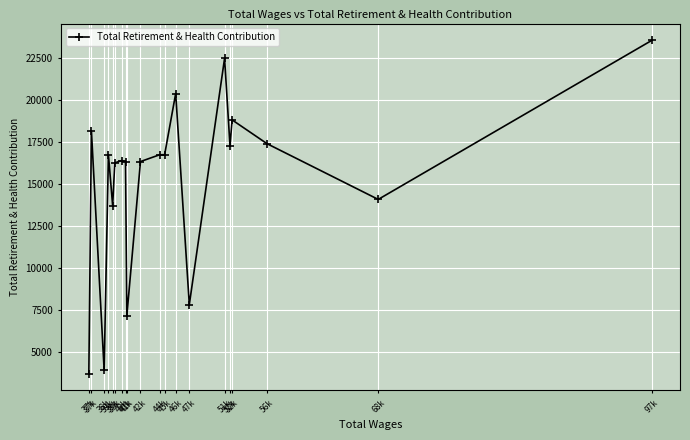

What is the greatest value displayed?

23528